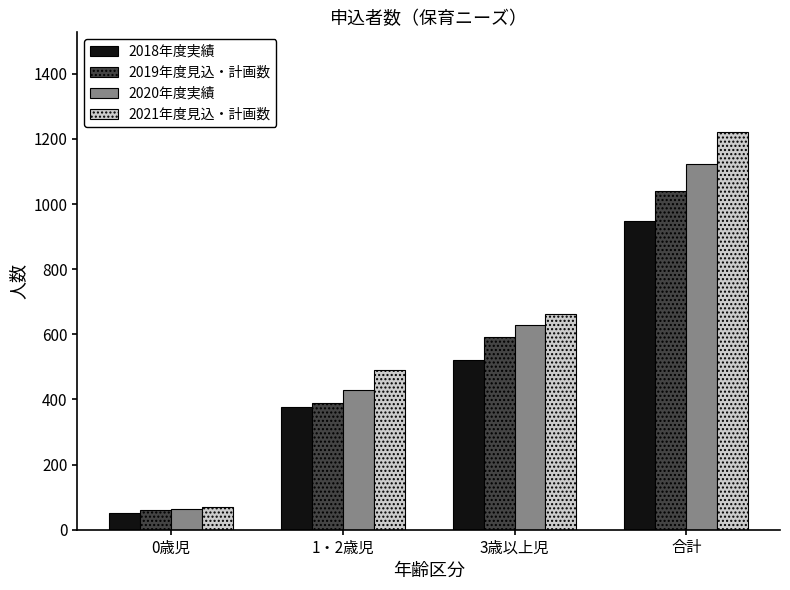

What is the label of the 3rd bar from the right?

1・2歳児